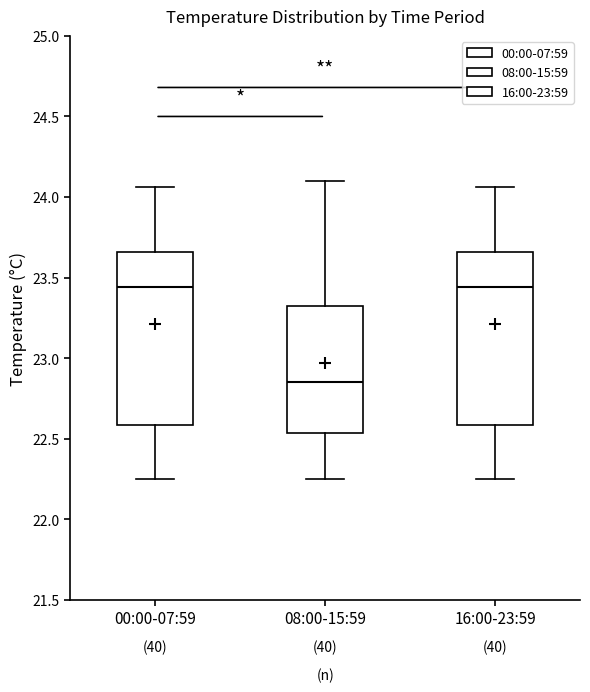

Reading left to right, transcribe this box plot: for each box, give where its median line is, the range the box spans, and where its two whiskers end, as read against the y-axis. The values are not printed on the chart, so give them approximately, as read against the axis.

00:00-07:59: median 23.45, box 22.60 to 23.65, whiskers 22.25 to 24.05
08:00-15:59: median 22.85, box 22.55 to 23.35, whiskers 22.25 to 24.10
16:00-23:59: median 23.45, box 22.60 to 23.65, whiskers 22.25 to 24.05